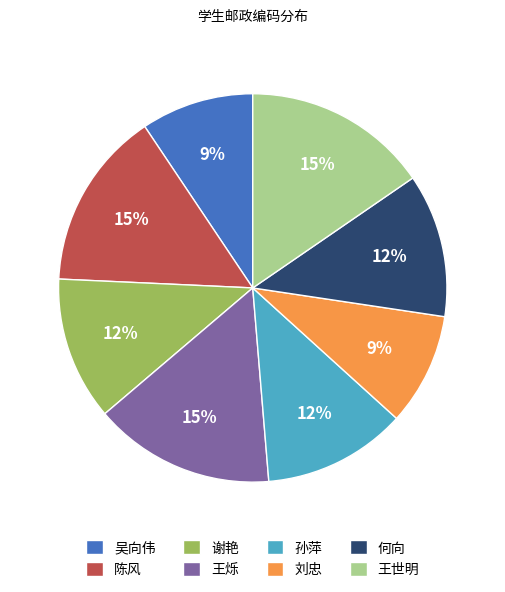

Is it true that 孙萍 is 23% of the pie?

False